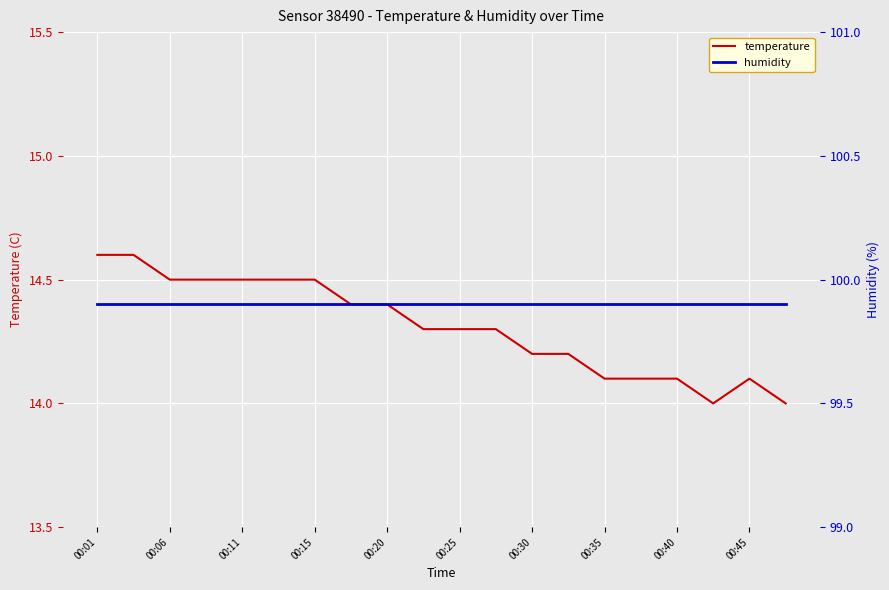

The value of temperature at 00:35 is 3.0. True or false?

False